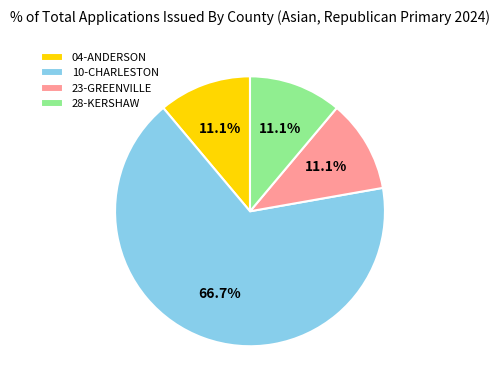

How many segments does this pie chart have?

4